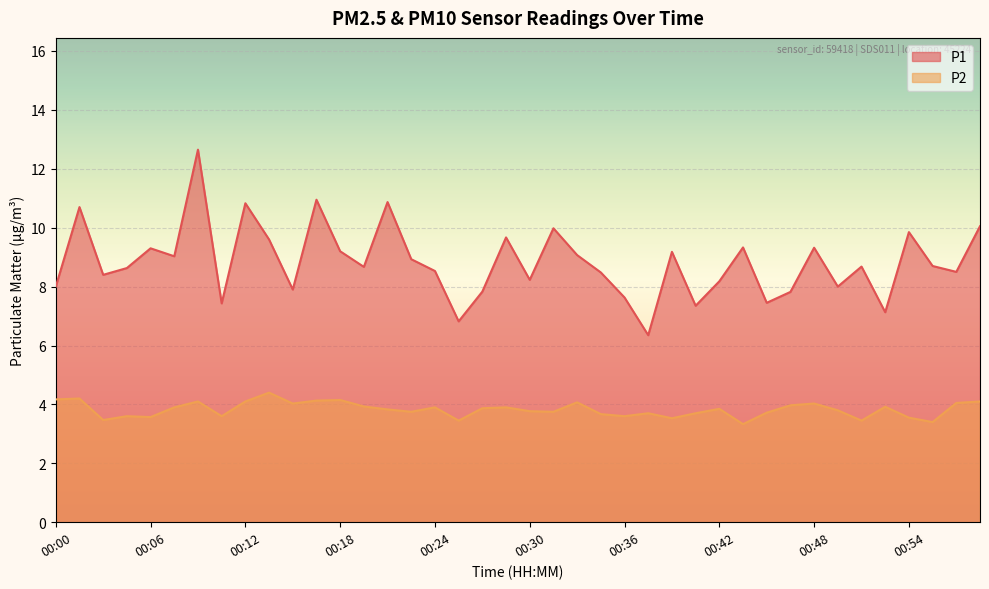

What value does the P2 series have at 00:18?

4.2